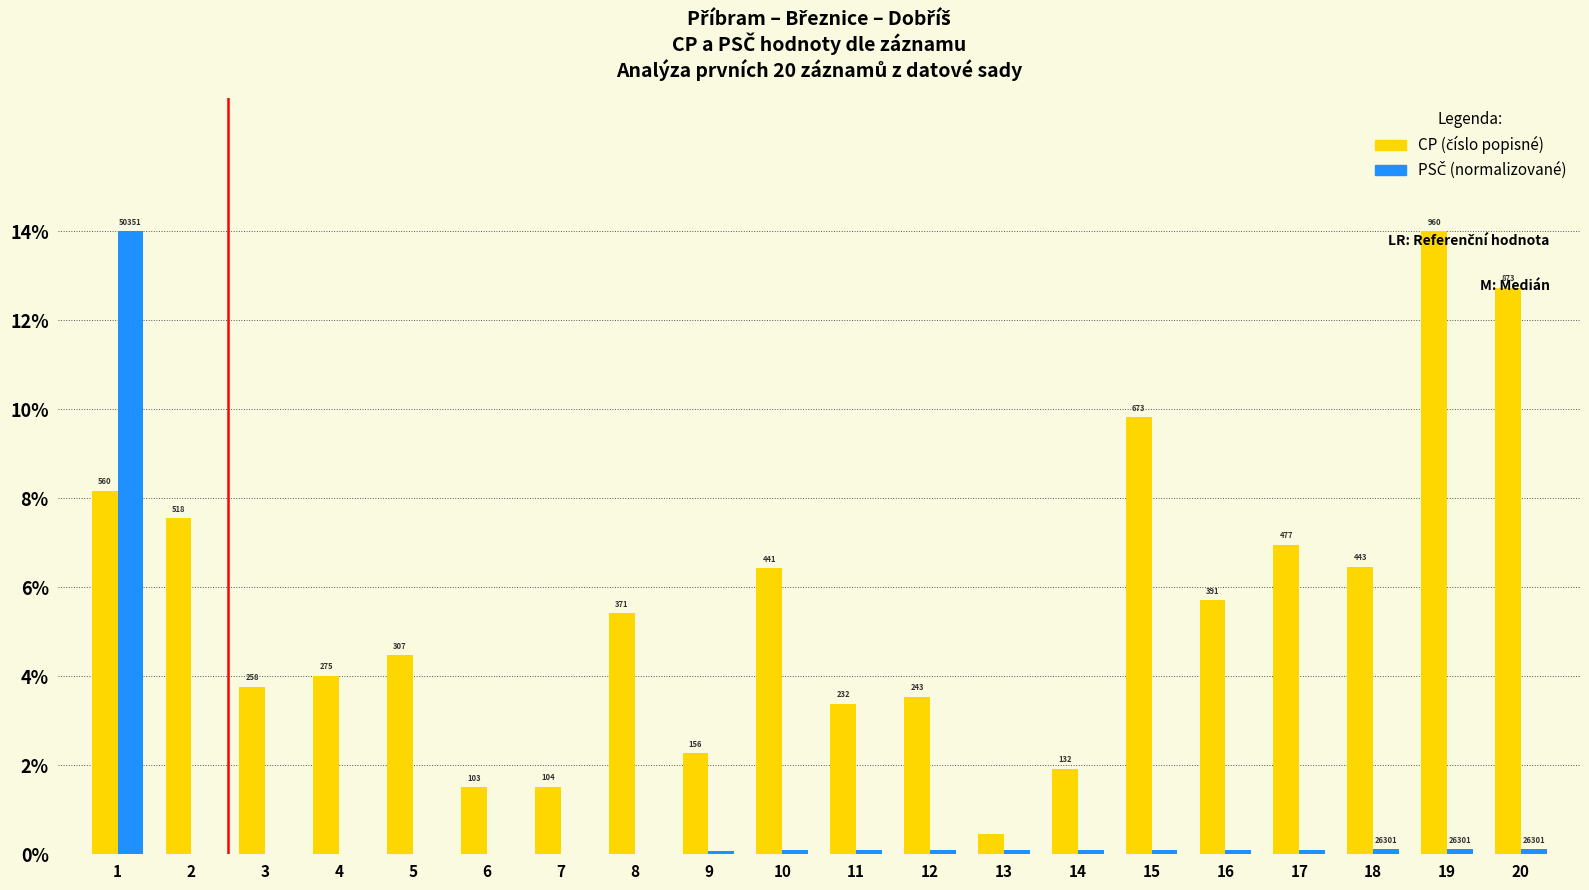

Are the bars horizontal?

No